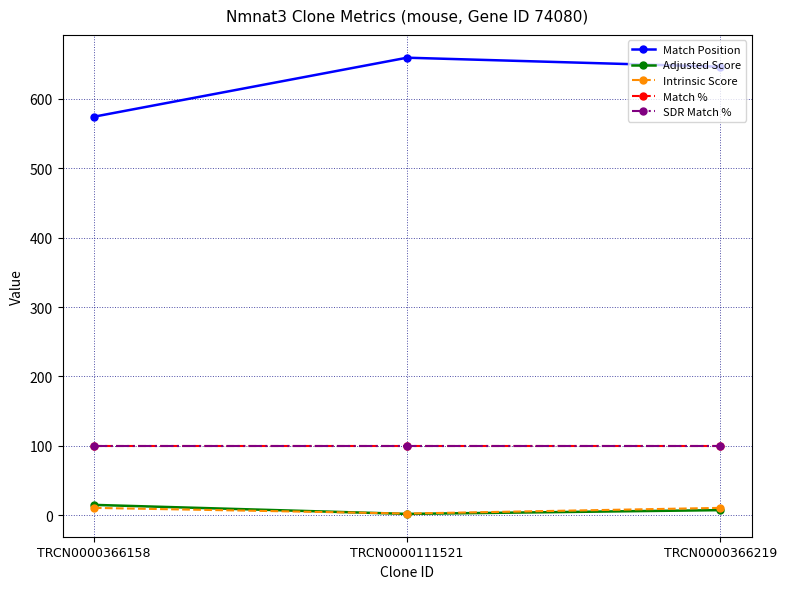

Where is Adjusted Score nearest to the value 8?

TRCN0000366219